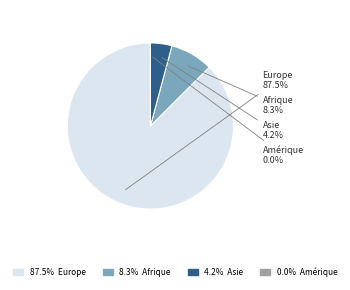

To the nearest percent, what is the difference between the largest and smallest slice percentages?

88%